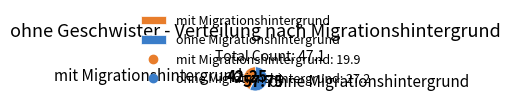

Which category accounts for the majority?

ohne Migrationshintergrund